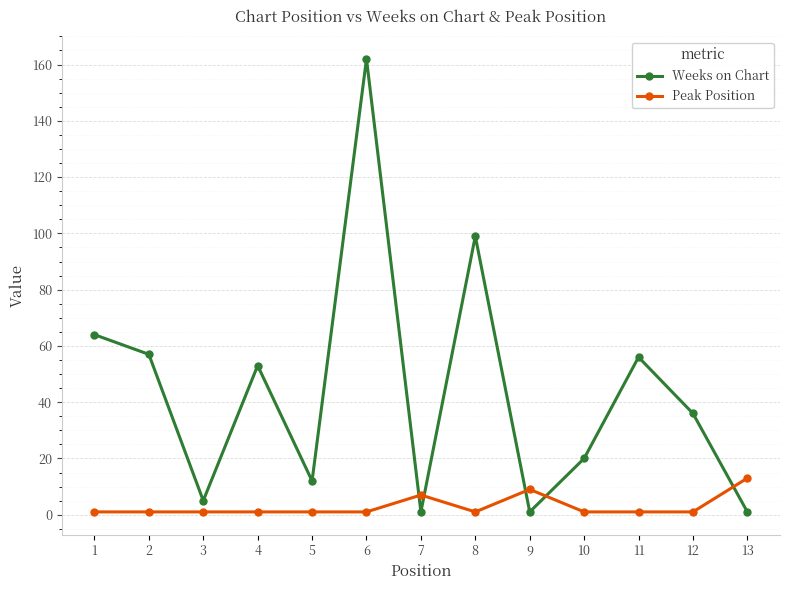

What is the difference between the highest and lowest values at 12?

35